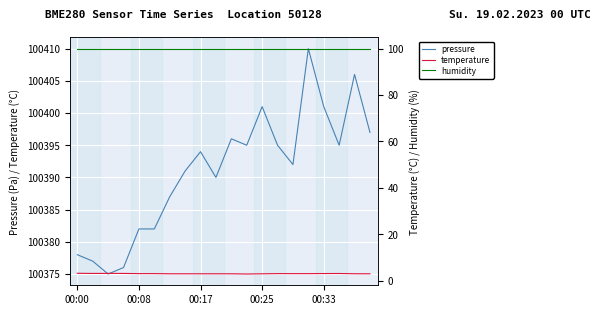

The pressure series shows 100378 at 00:00. True or false?

True